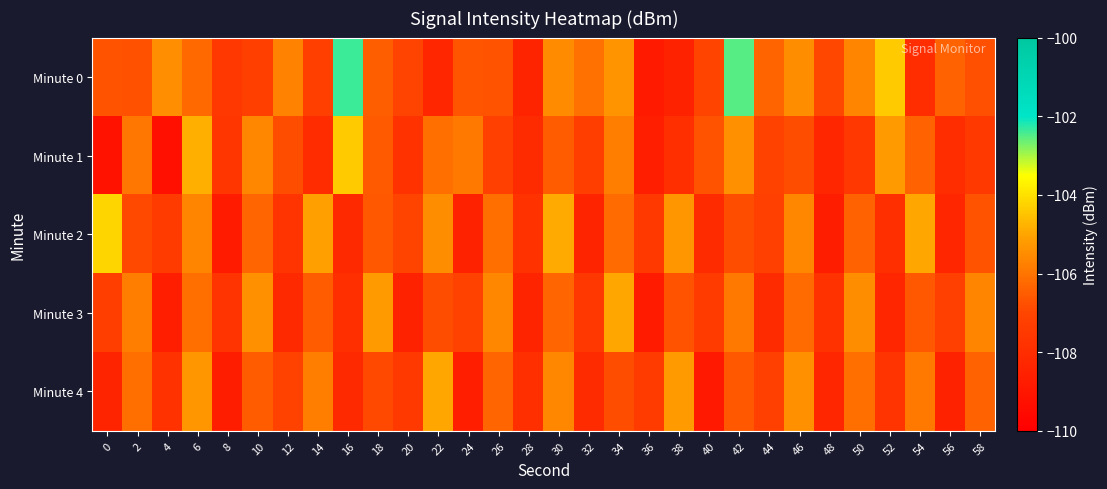

Between 32 and 50, which is larger?

50